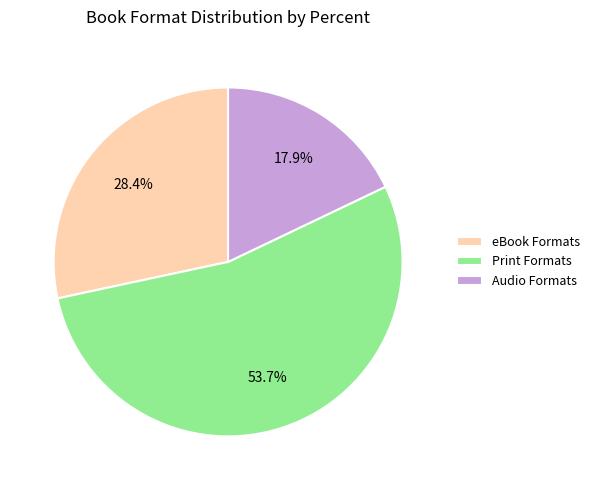

What percentage do eBook Formats and Print Formats together represent?

82.1%